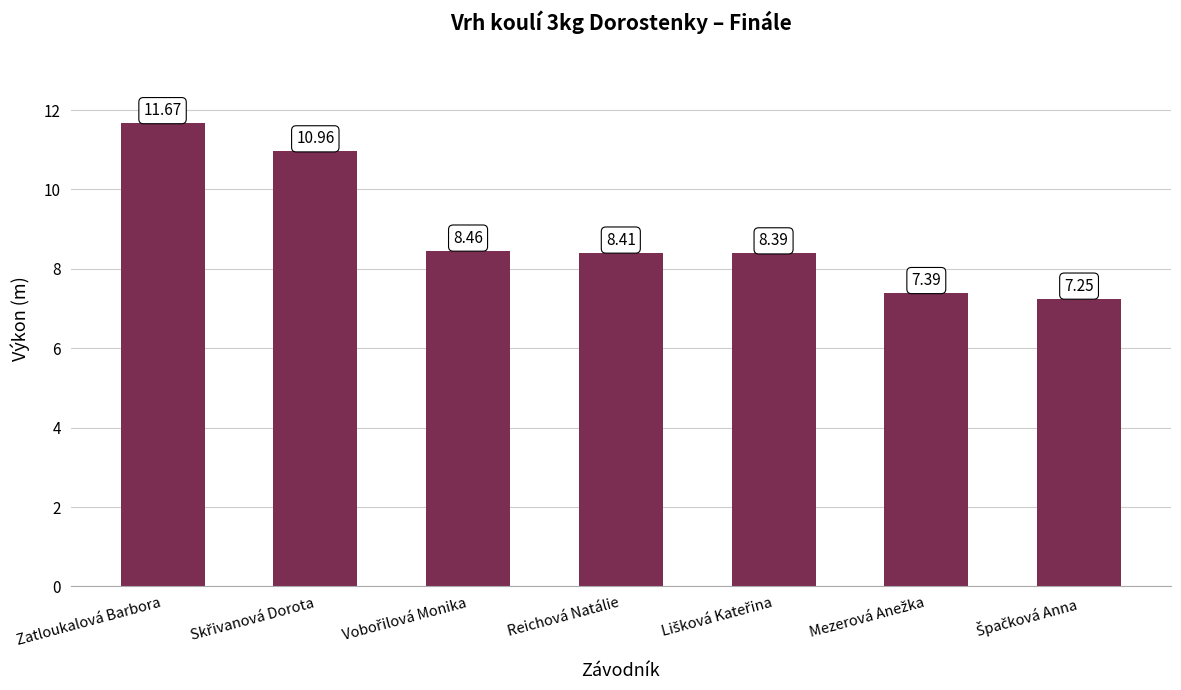

Which label corresponds to the largest value in the chart?

Zatloukalová Barbora